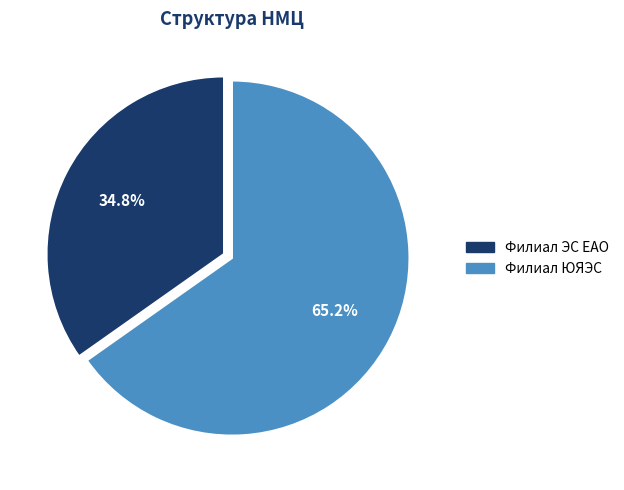

Which category has the biggest portion of the pie?

Филиал ЮЯЭС